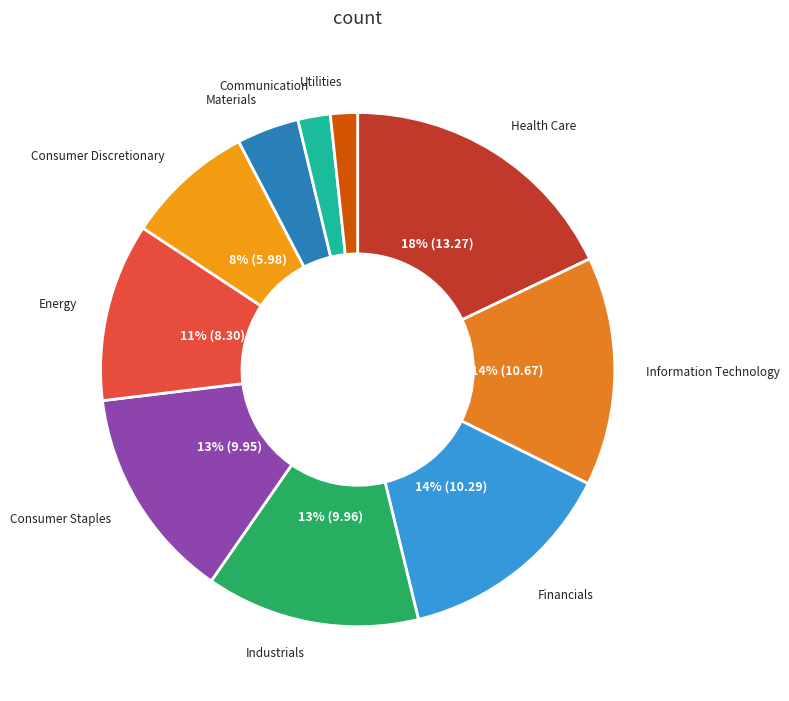

Count the number of slices in the pie.

10